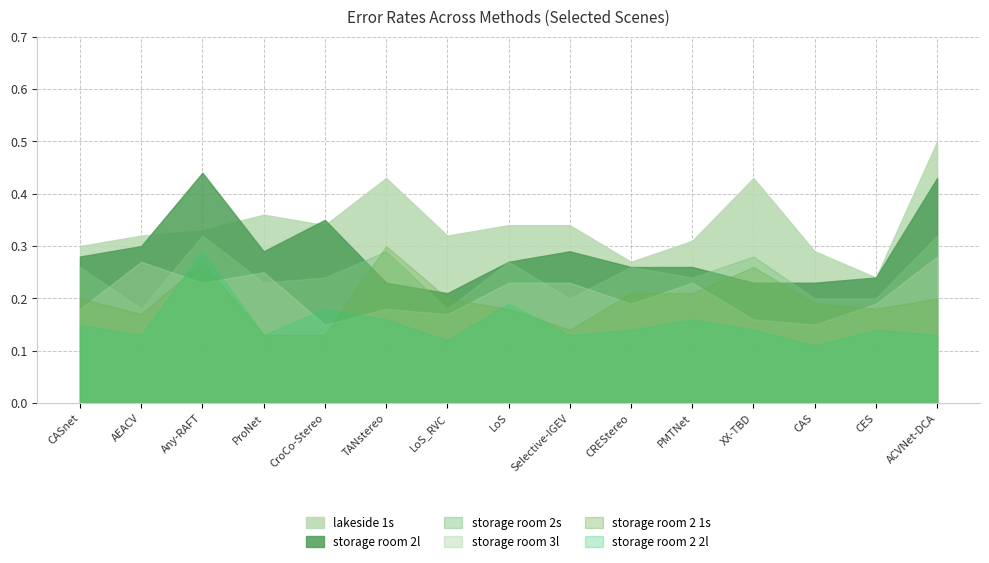

In lakeside 1s, how many points are lower than both neighbors (excluding endpoints)?

4